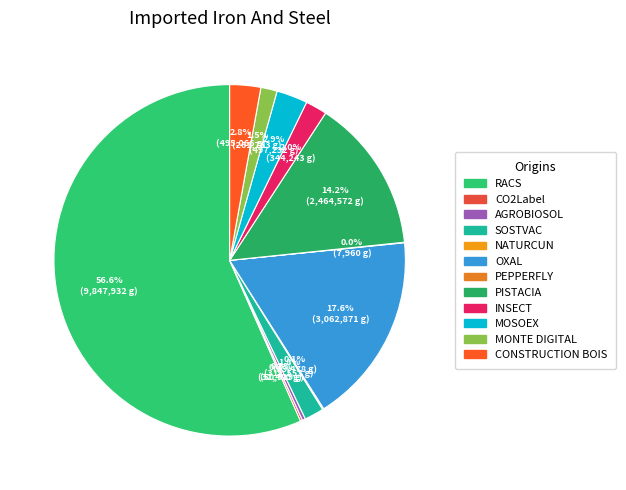

How many segments does this pie chart have?

12